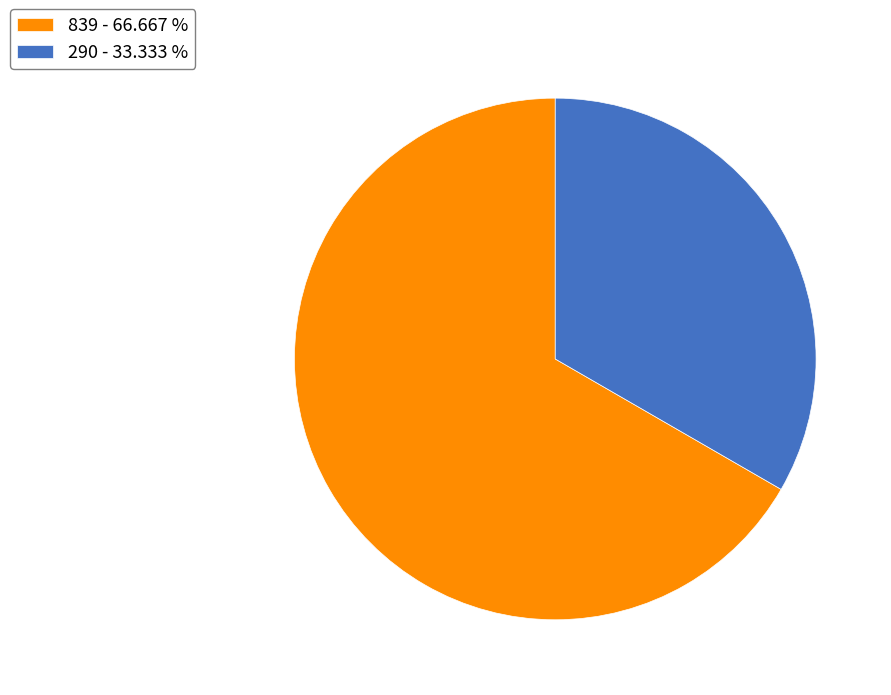

How many segments does this pie chart have?

2